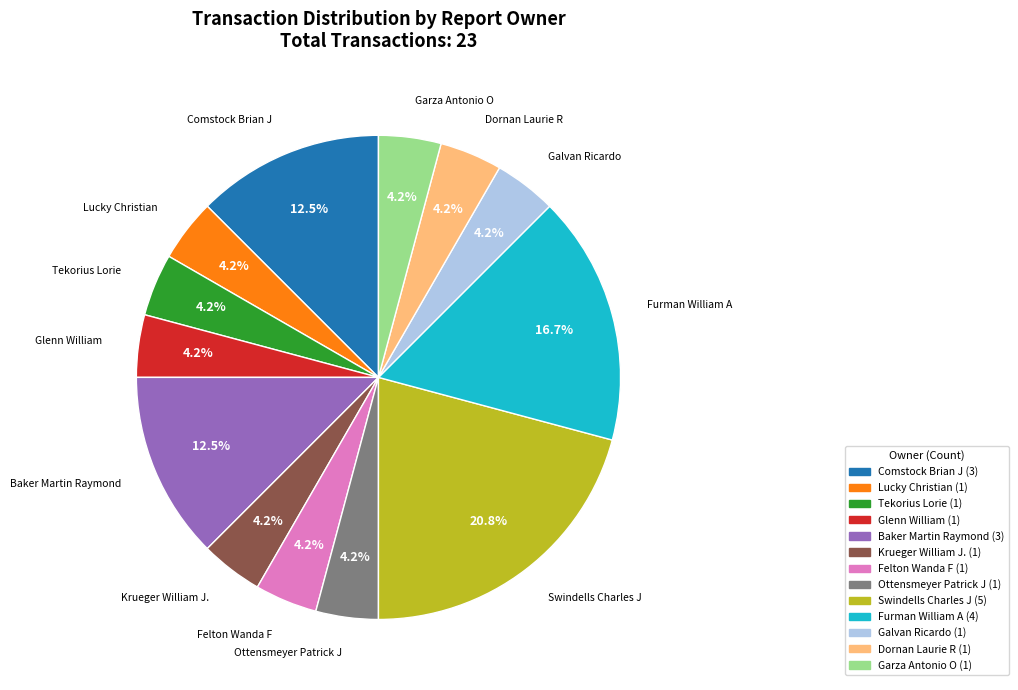

To the nearest percent, what is the combined percentage of Krueger William J. and Ottensmeyer Patrick J?

8%